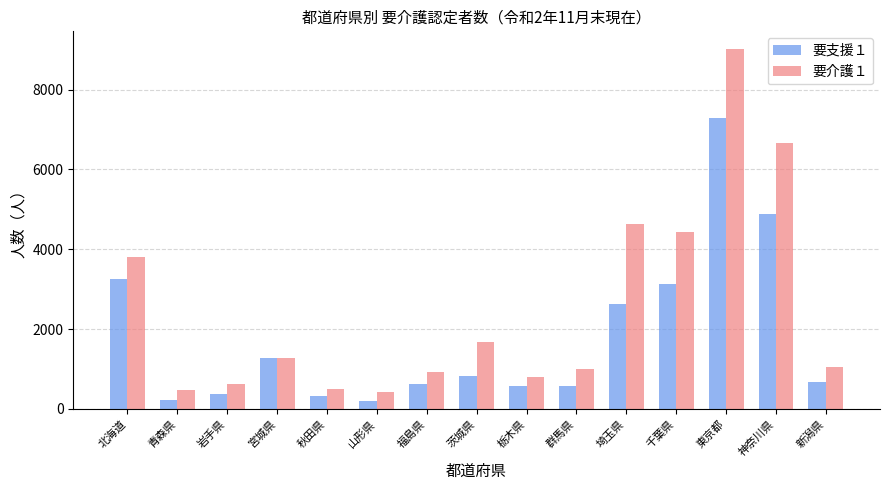

How many data points in 要介護１ are less than 1039?

7